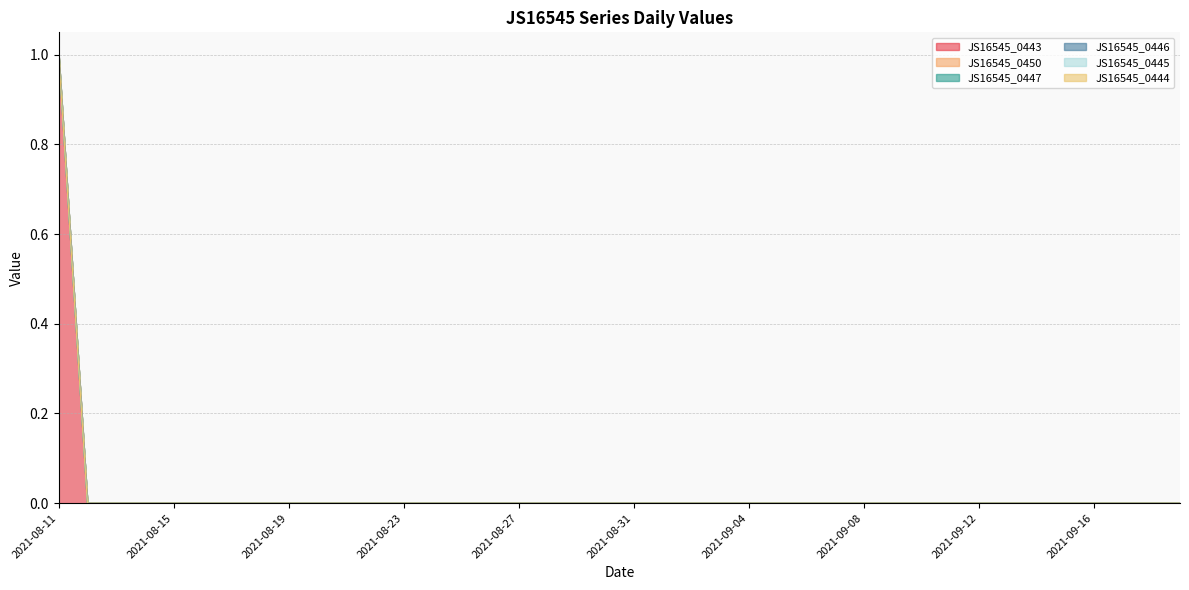

Is it true that JS16545_0446 equals 0 at 2021-08-11?

True